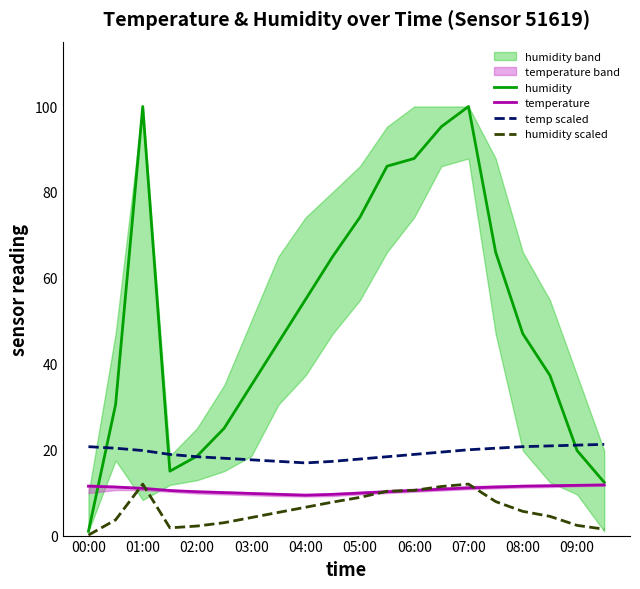

At which label does humidity scaled reach its minimum?

00:00